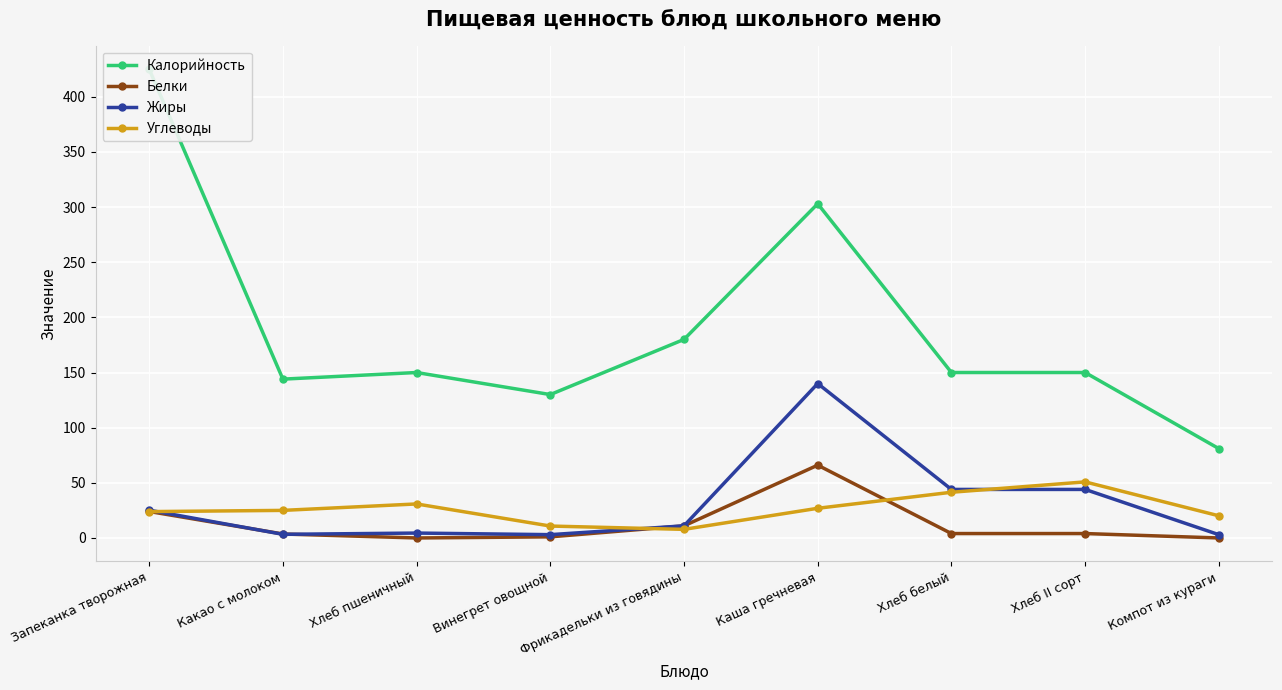

At which category does the chart reach its peak across all series?

Запеканка творожная